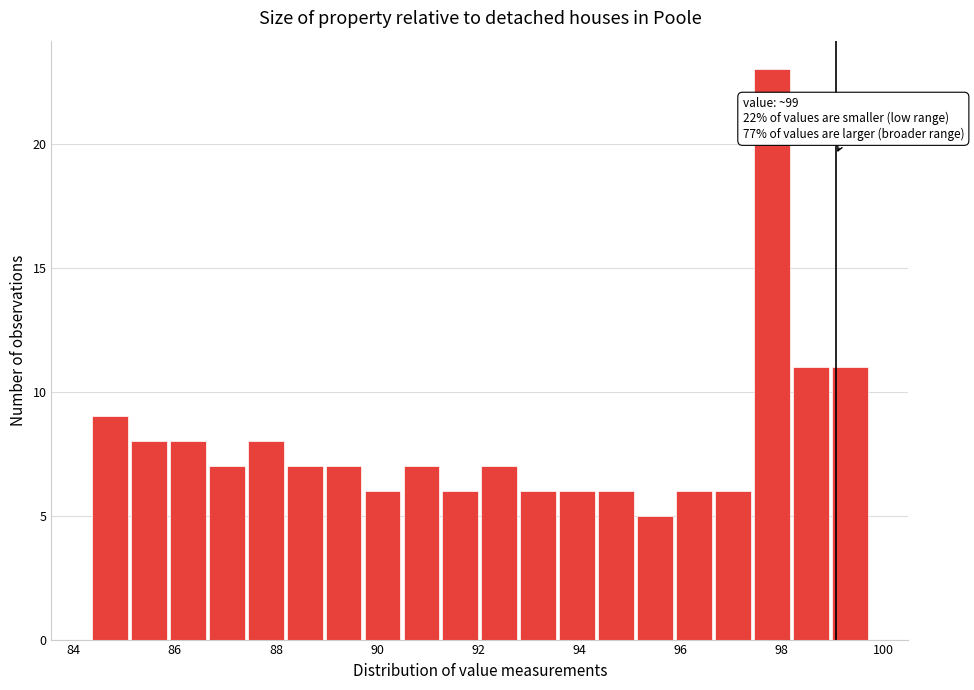

Read against the x-axis, roughly where is the centre of the tallest bar?

97.8